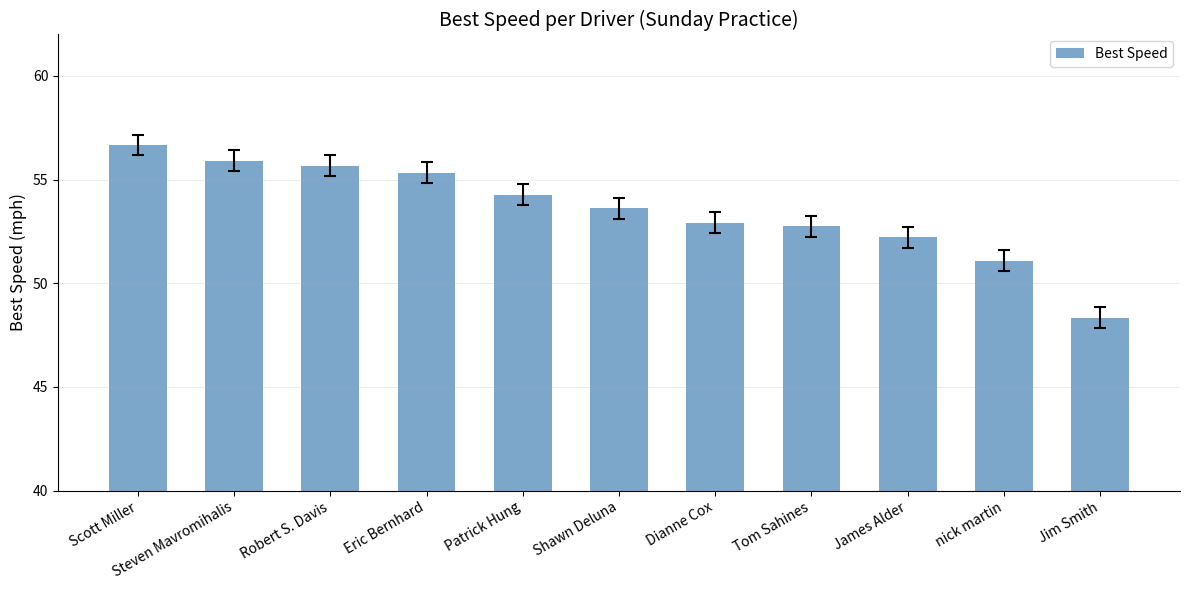

The chart shows a value of 56.7 at Scott Miller. True or false?

True